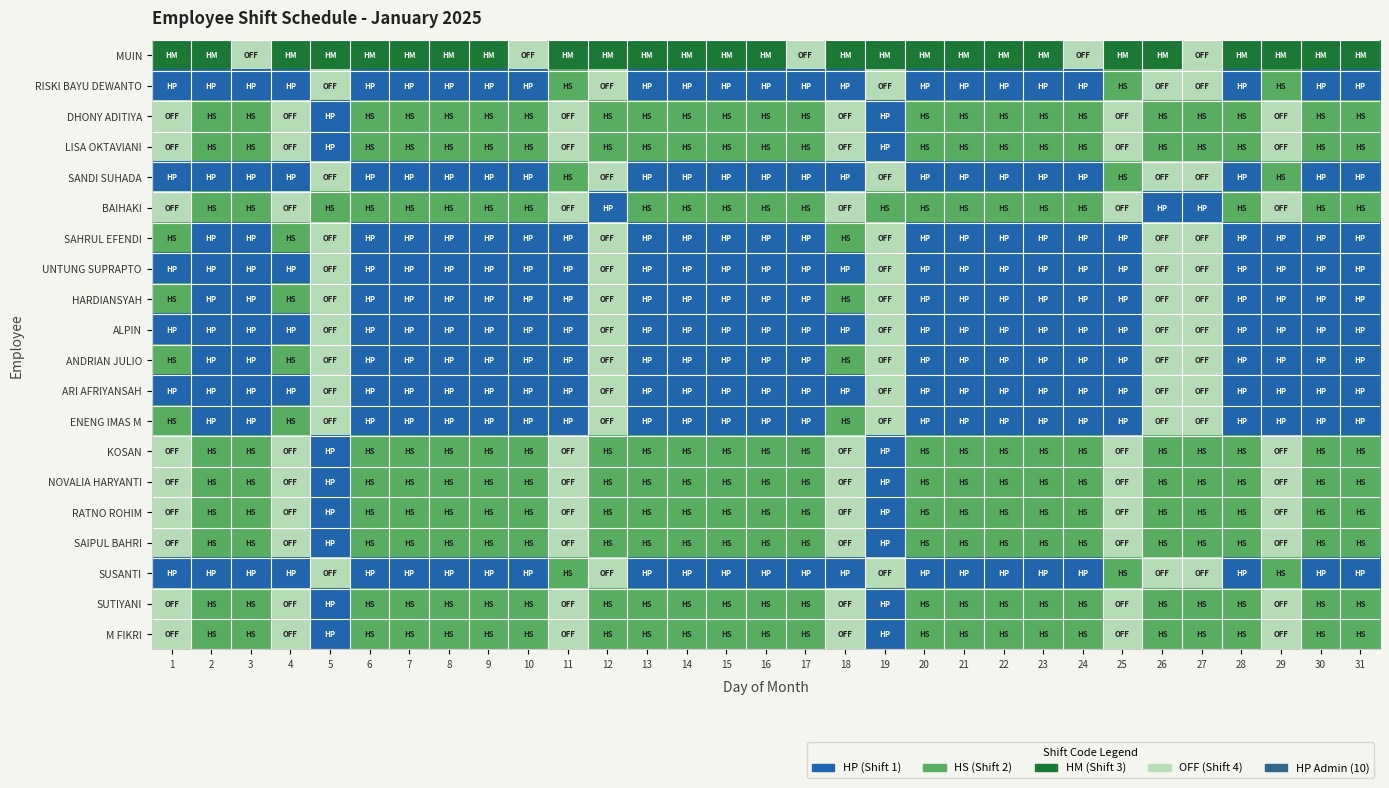

What is the total value across all series at 25?

32